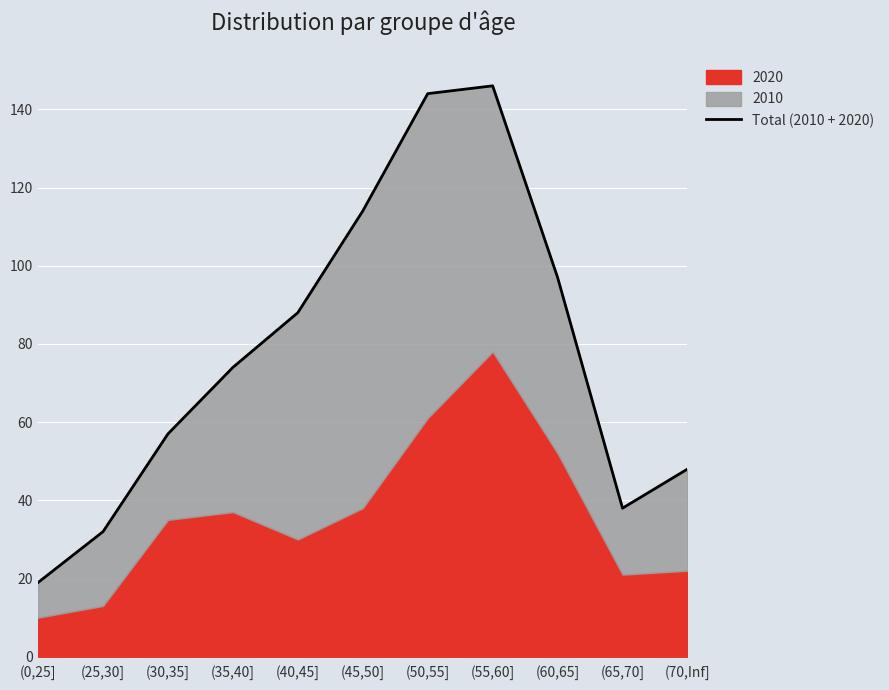

Read the value at (45,50], to the nearest 10.

110